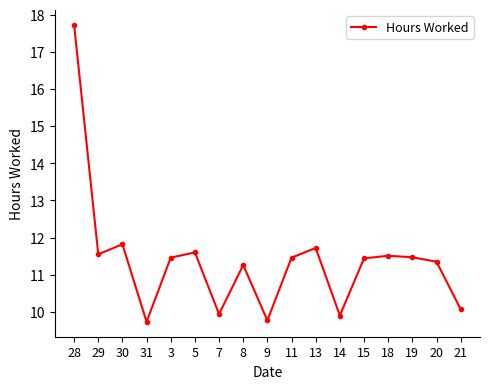

What is the change in value from 31 to 7?

+0.2